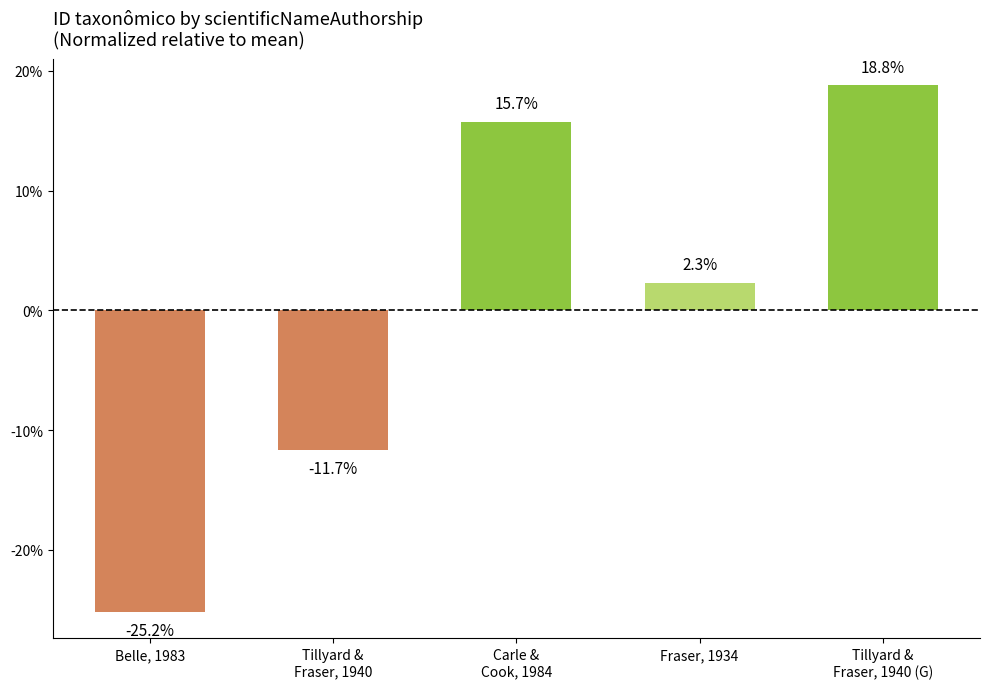

Read the value at Tillyard &
Fraser, 1940 (G).

18.8